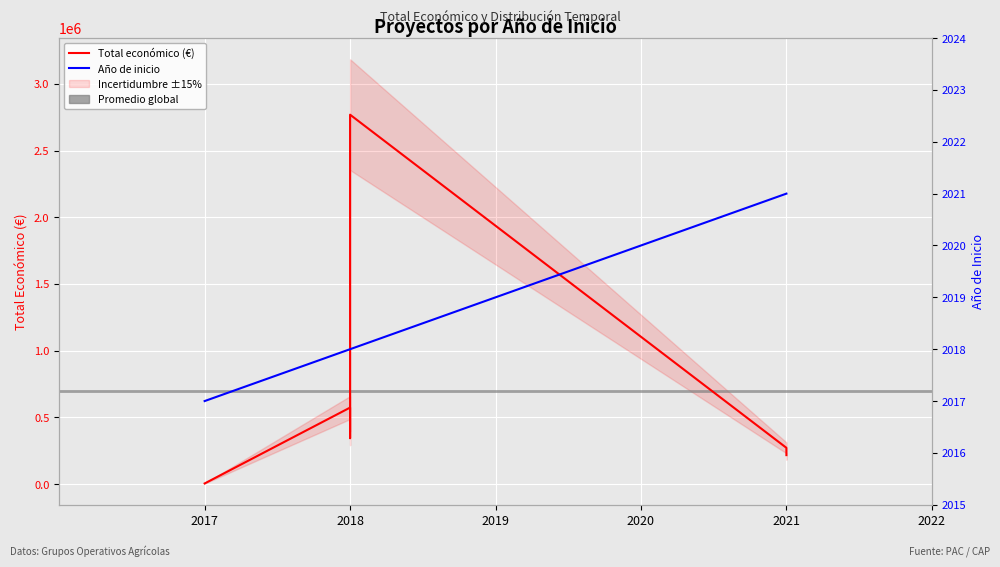

Rank the categories by Año de inicio value from highest to lowest.

2021, 2021, 2018, 2018, 2018, 2017